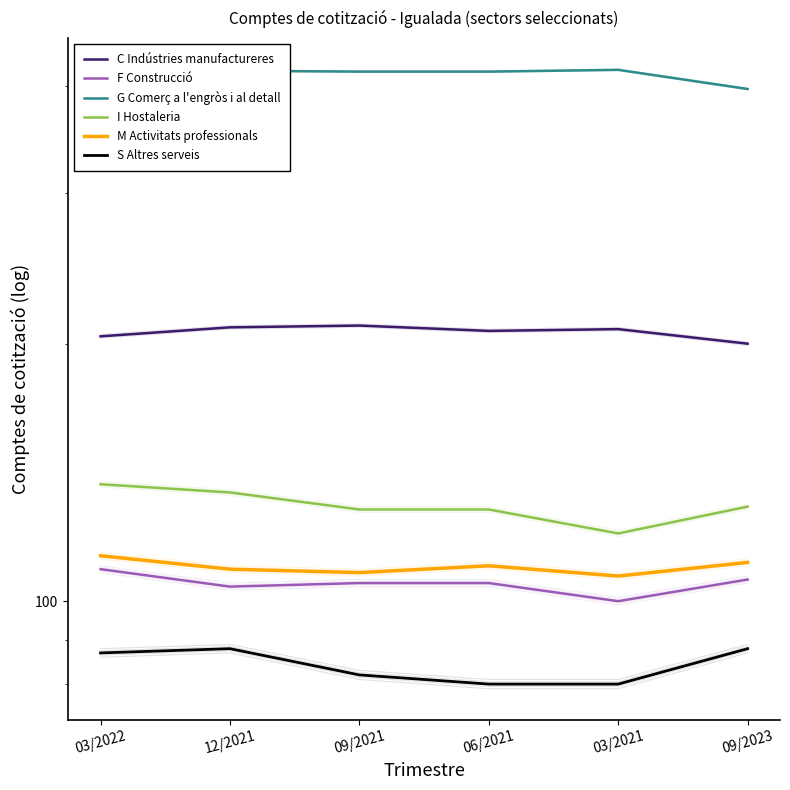

Reading left to right, list all the values displayed in this chart.

C Indústries manufactureres: 03/2022=204	12/2021=209	09/2021=210	06/2021=207	03/2021=208	09/2023=200
F Construcció: 03/2022=109	12/2021=104	09/2021=105	06/2021=105	03/2021=100	09/2023=106
G Comerç a l'engròs i al detall: 03/2022=415	12/2021=417	09/2021=416	06/2021=416	03/2021=418	09/2023=397
I Hostaleria: 03/2022=137	12/2021=134	09/2021=128	06/2021=128	03/2021=120	09/2023=129
M Activitats professionals: 03/2022=113	12/2021=109	09/2021=108	06/2021=110	03/2021=107	09/2023=111
S Altres serveis: 03/2022=87	12/2021=88	09/2021=82	06/2021=80	03/2021=80	09/2023=88